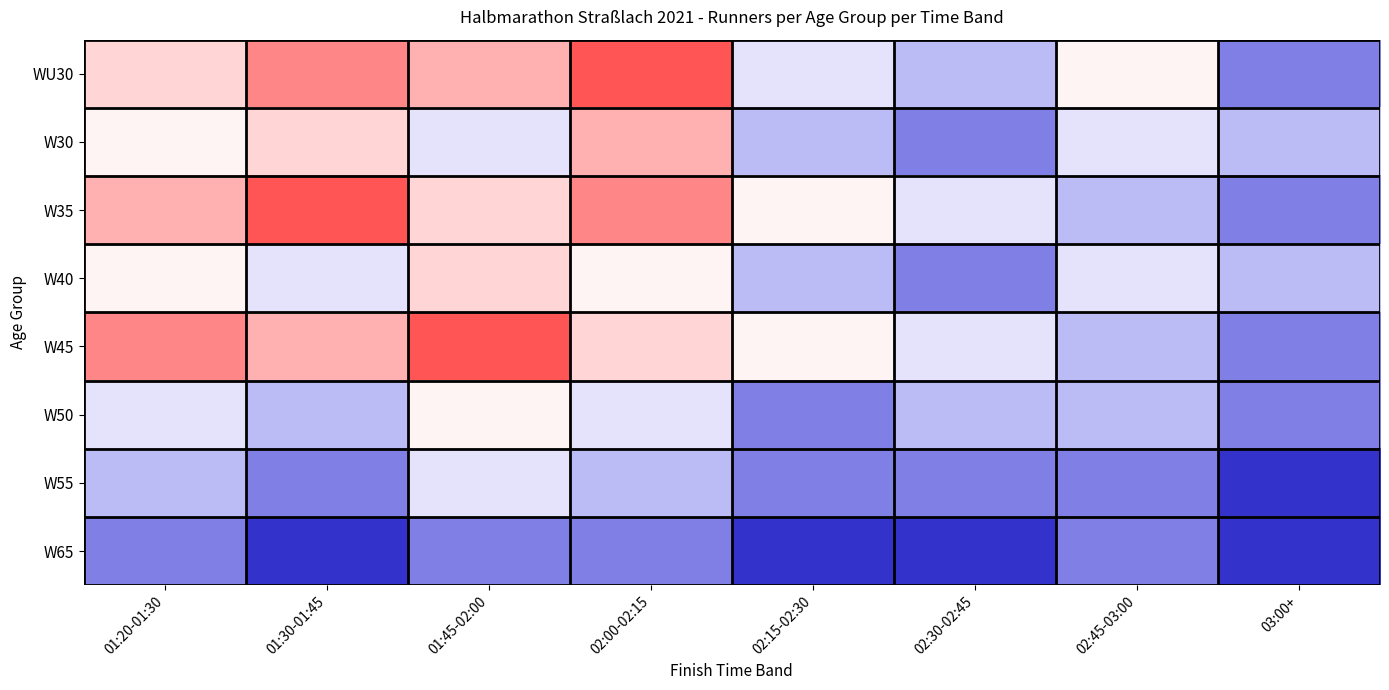

At how many categories does at least one series exceed 7?

3